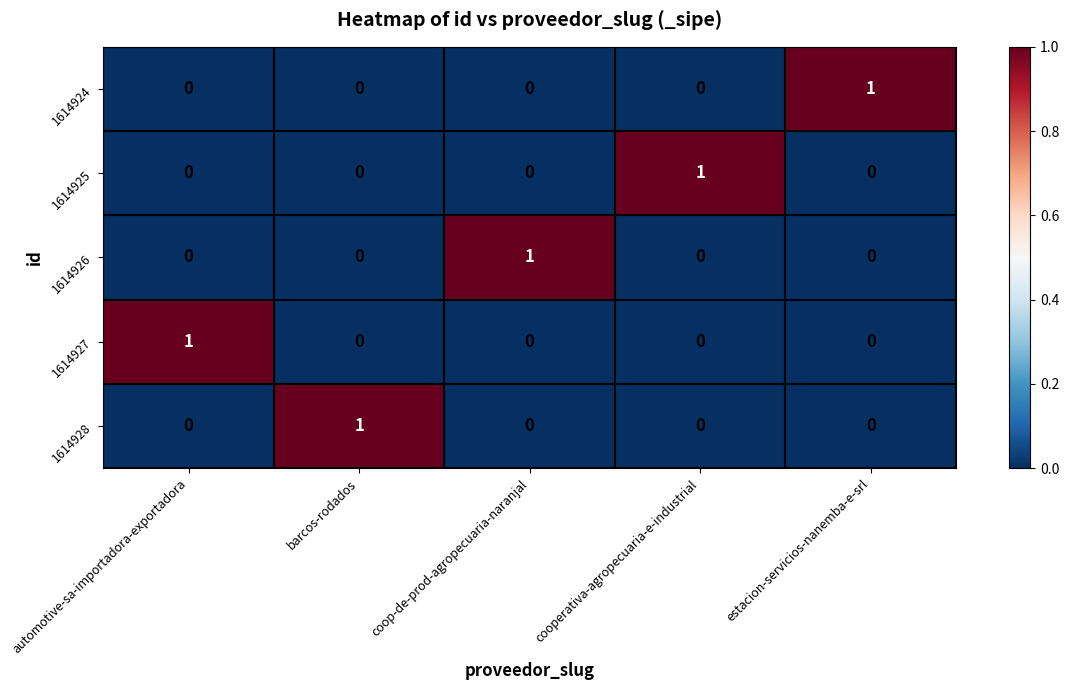

Reading right to left, transcribe all the data shown in this chart.

1614924: 1	0	0	0	0
1614925: 0	1	0	0	0
1614926: 0	0	1	0	0
1614927: 0	0	0	0	1
1614928: 0	0	0	1	0